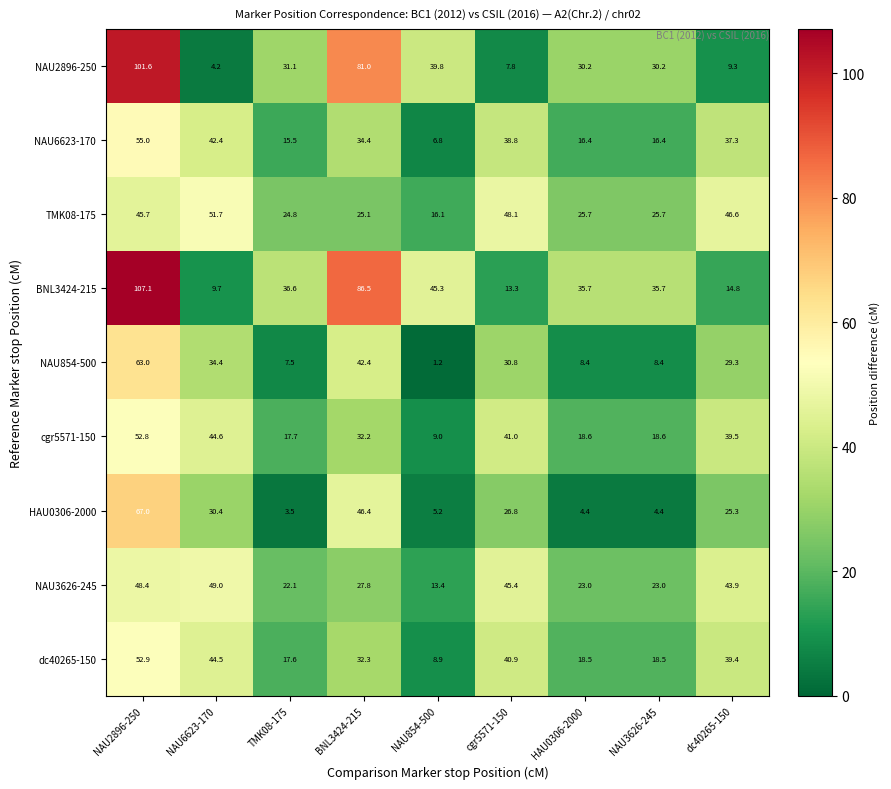

List the series in order of their peak value, highest first.

BNL3424-215, NAU2896-250, HAU0306-2000, NAU854-500, NAU6623-170, dc40265-150, cgr5571-150, TMK08-175, NAU3626-245